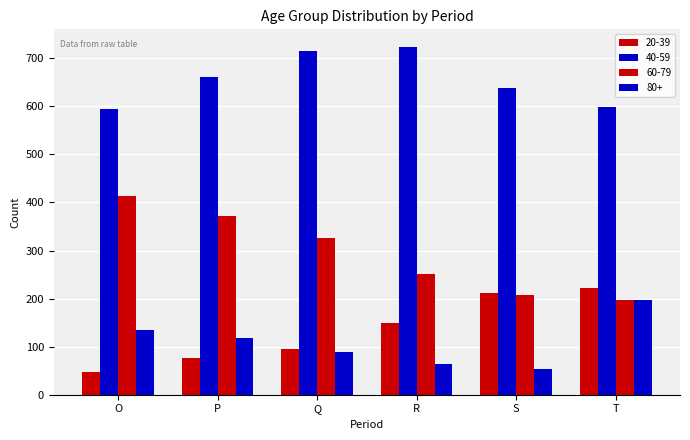

What is the value of the 40-59 bar at the 4th from the left?

724